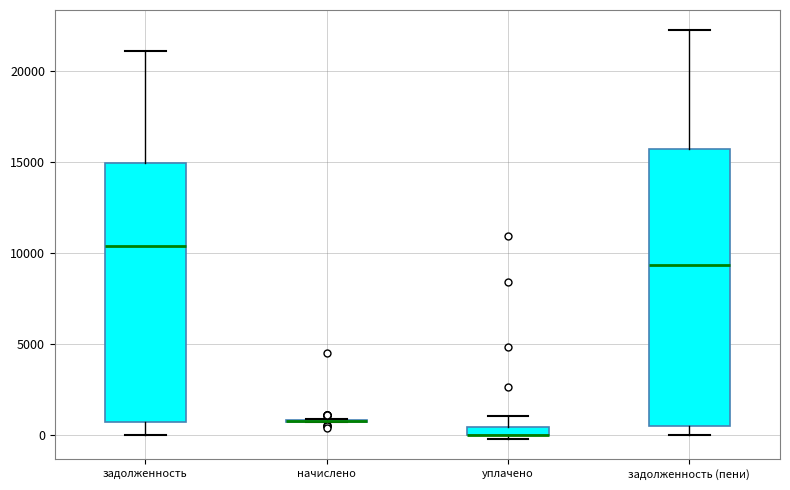

Where does the upper whisker of the box for задолженность end on the y-axis? The values are not printed on the chart, so give them approximately, as read against the axis.

21000